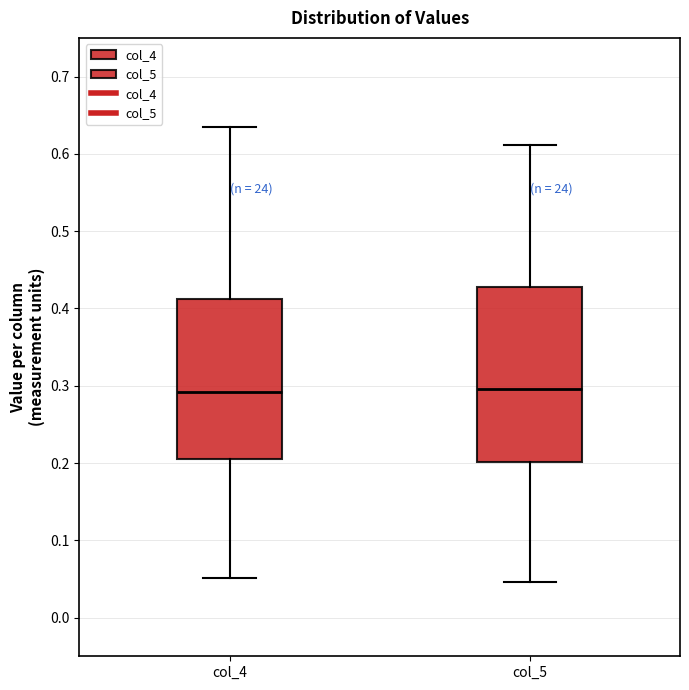

Reading left to right, transcribe this box plot: for each box, give where its median line is, the range the box spans, and where its two whiskers end, as read against the y-axis. The values are not printed on the chart, so give them approximately, as read against the axis.

col_4: median 0.29, box 0.21 to 0.41, whiskers 0.05 to 0.63
col_5: median 0.30, box 0.20 to 0.43, whiskers 0.05 to 0.61